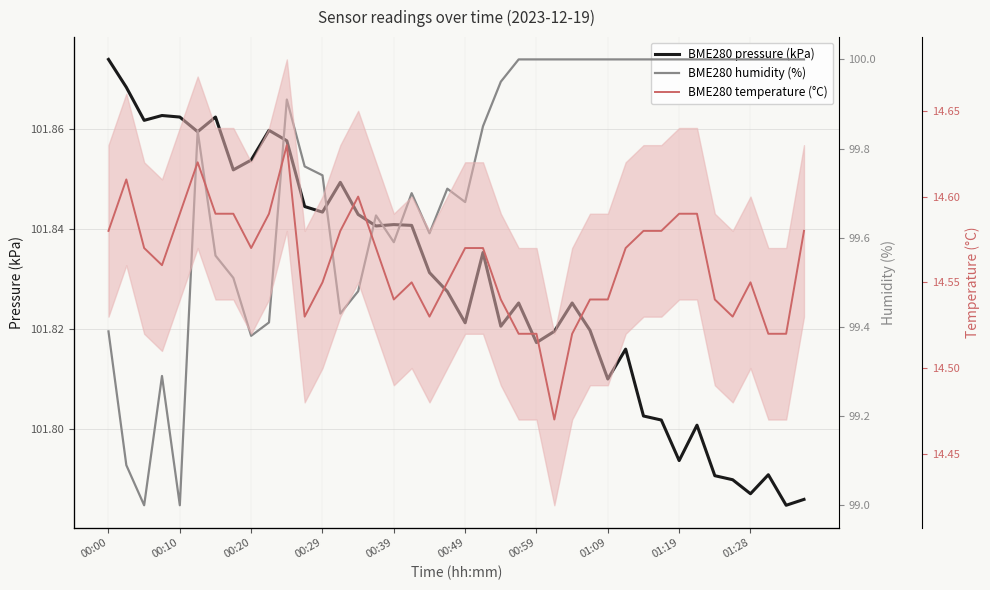

Which category has the highest value across all series?

00:00